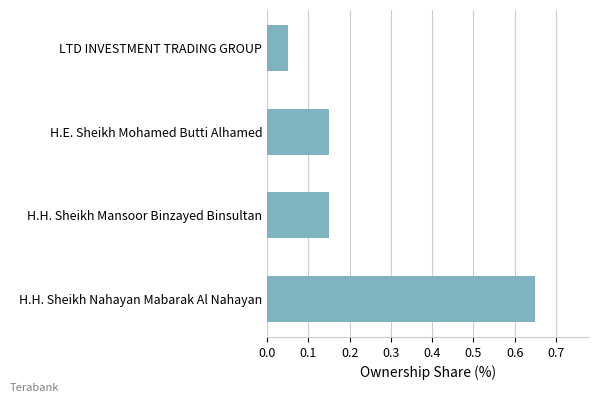

At which category does the chart reach its minimum across all series?

LTD INVESTMENT TRADING GROUP